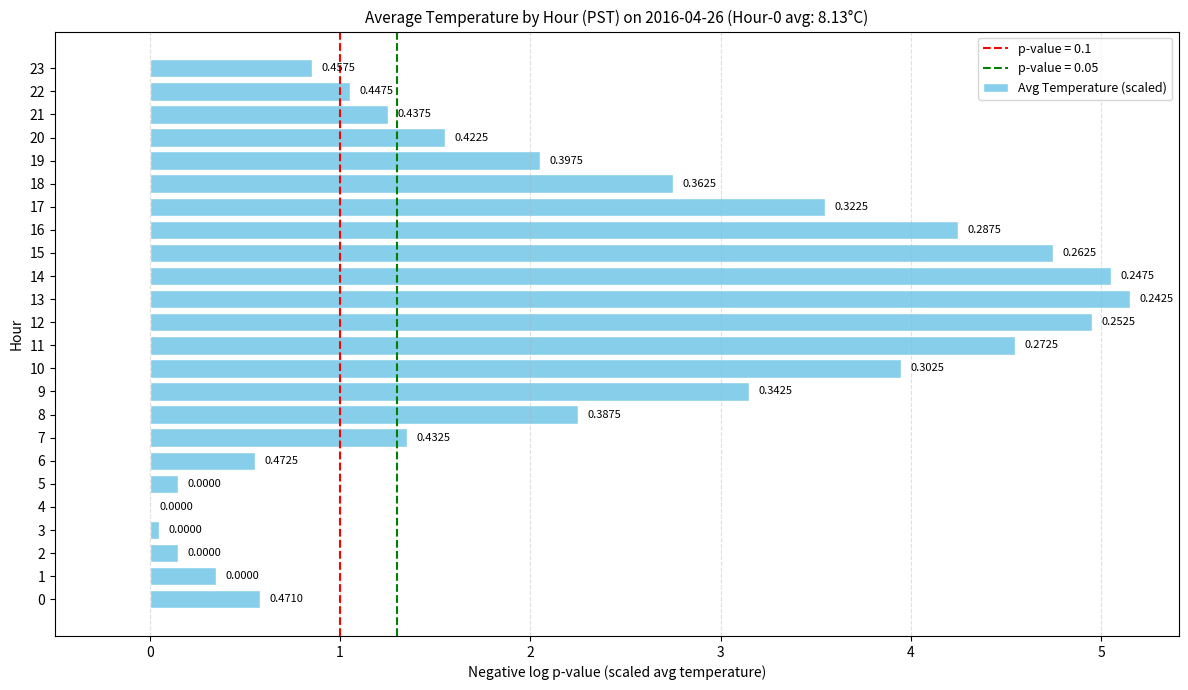

Count the number of categories in the chart.

24